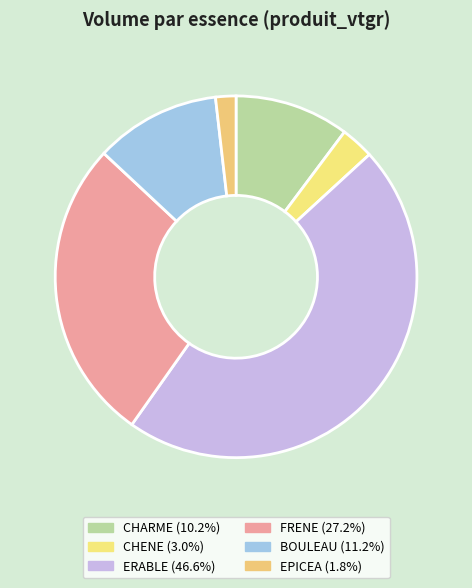

To the nearest percent, what is the difference between the largest and smallest slice percentages?

45%